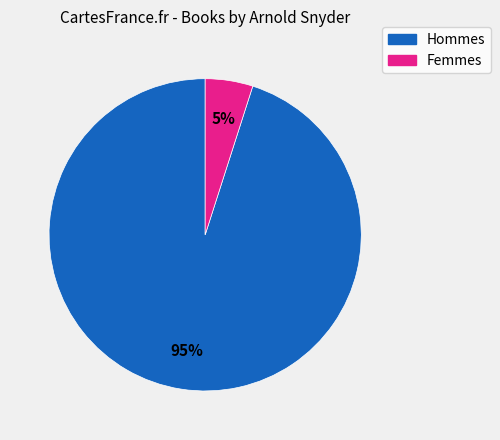

To the nearest percent, what is the difference between the largest and smallest slice percentages?

90%